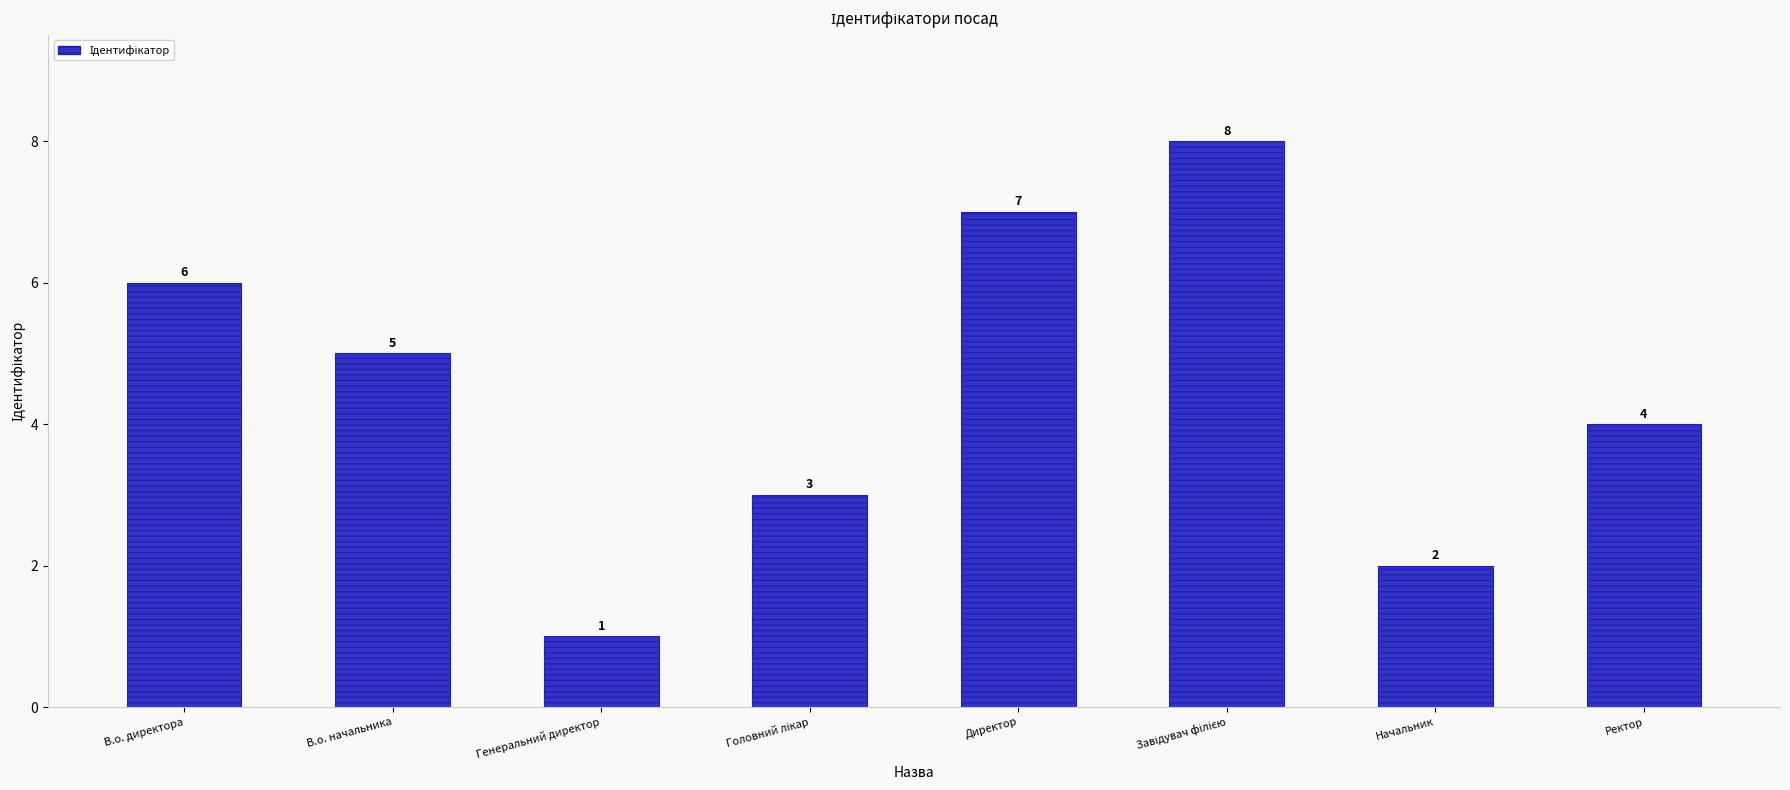

What is the change in value from Директор to Начальник?

-5